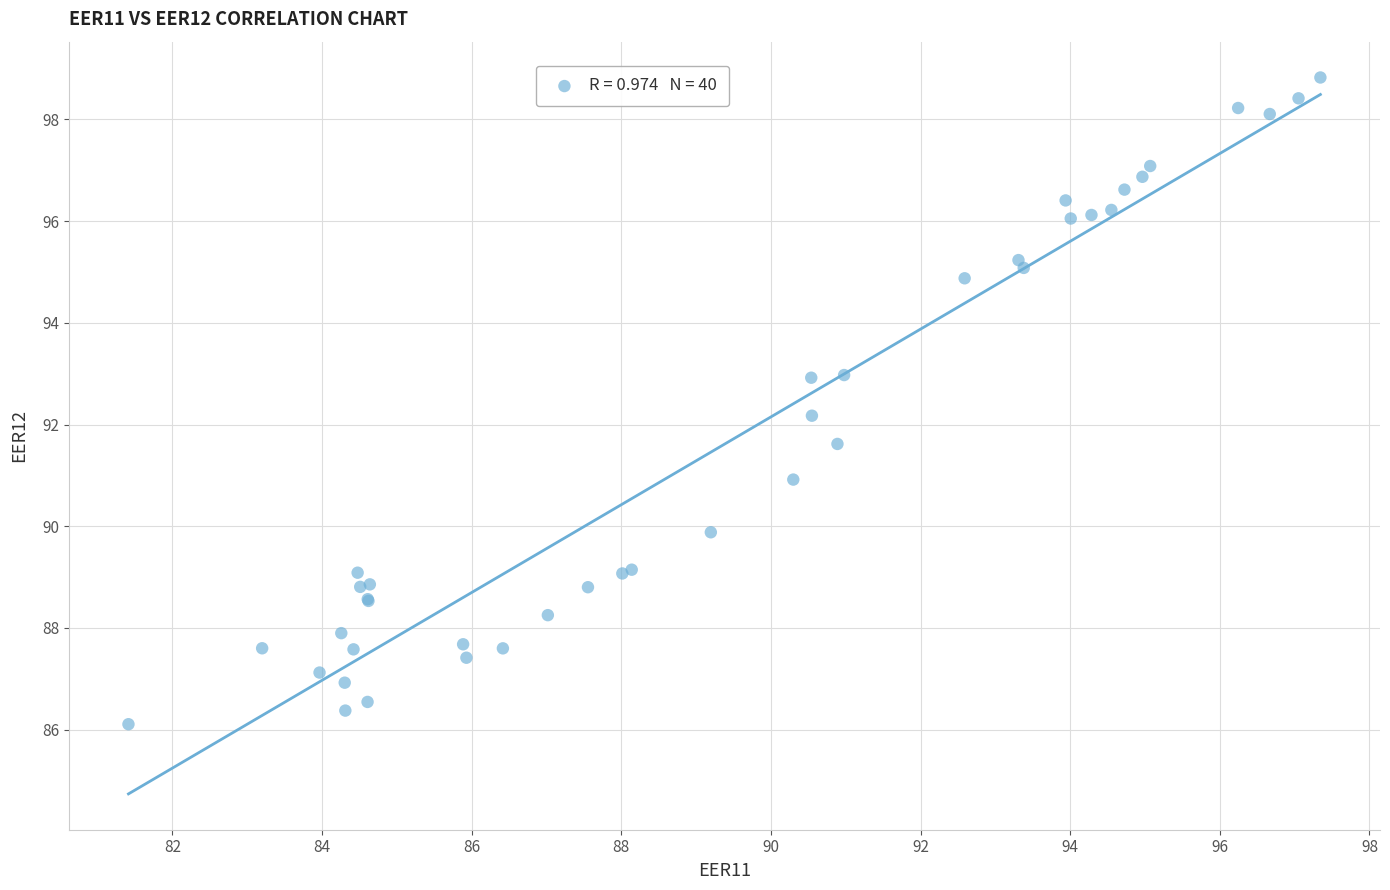

What Y value in the scatter plot is closest to 92?

92.2